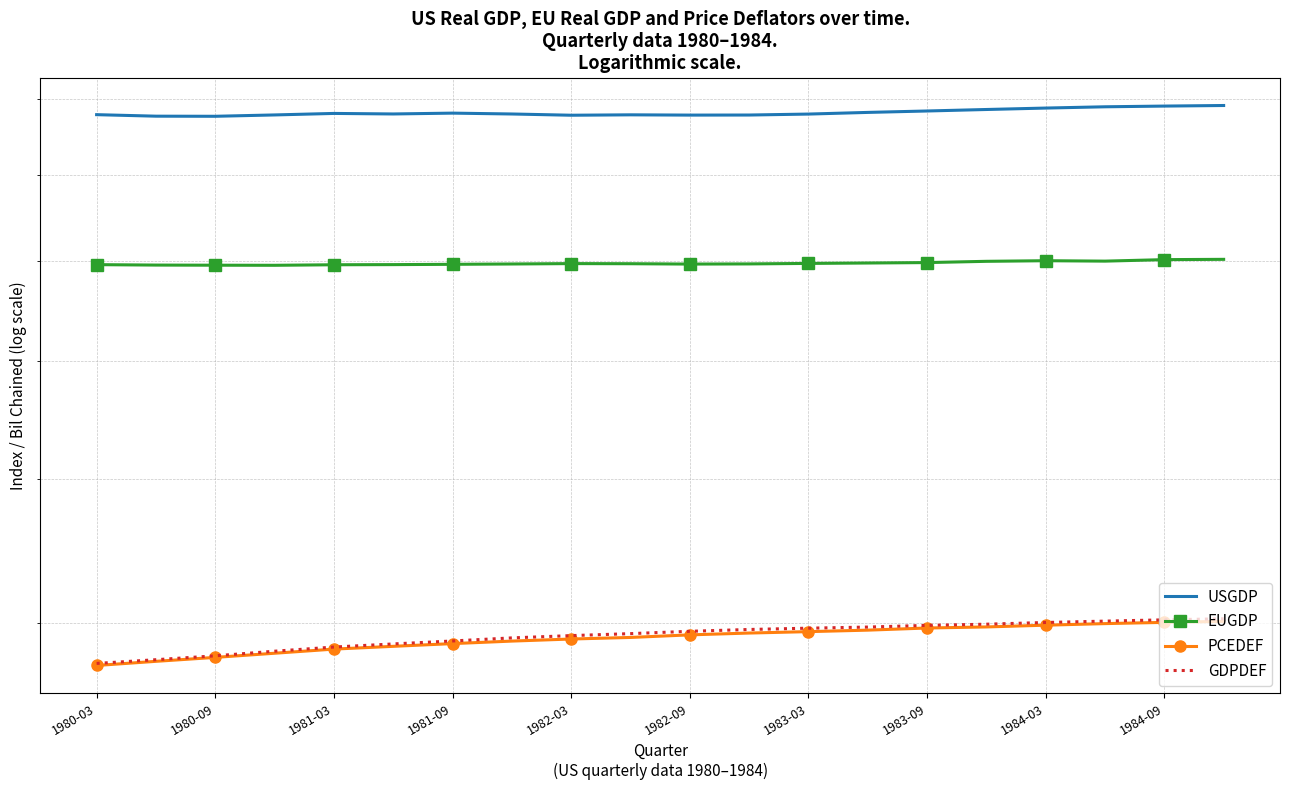

Which series has the widest spread of values?

GDPDEF